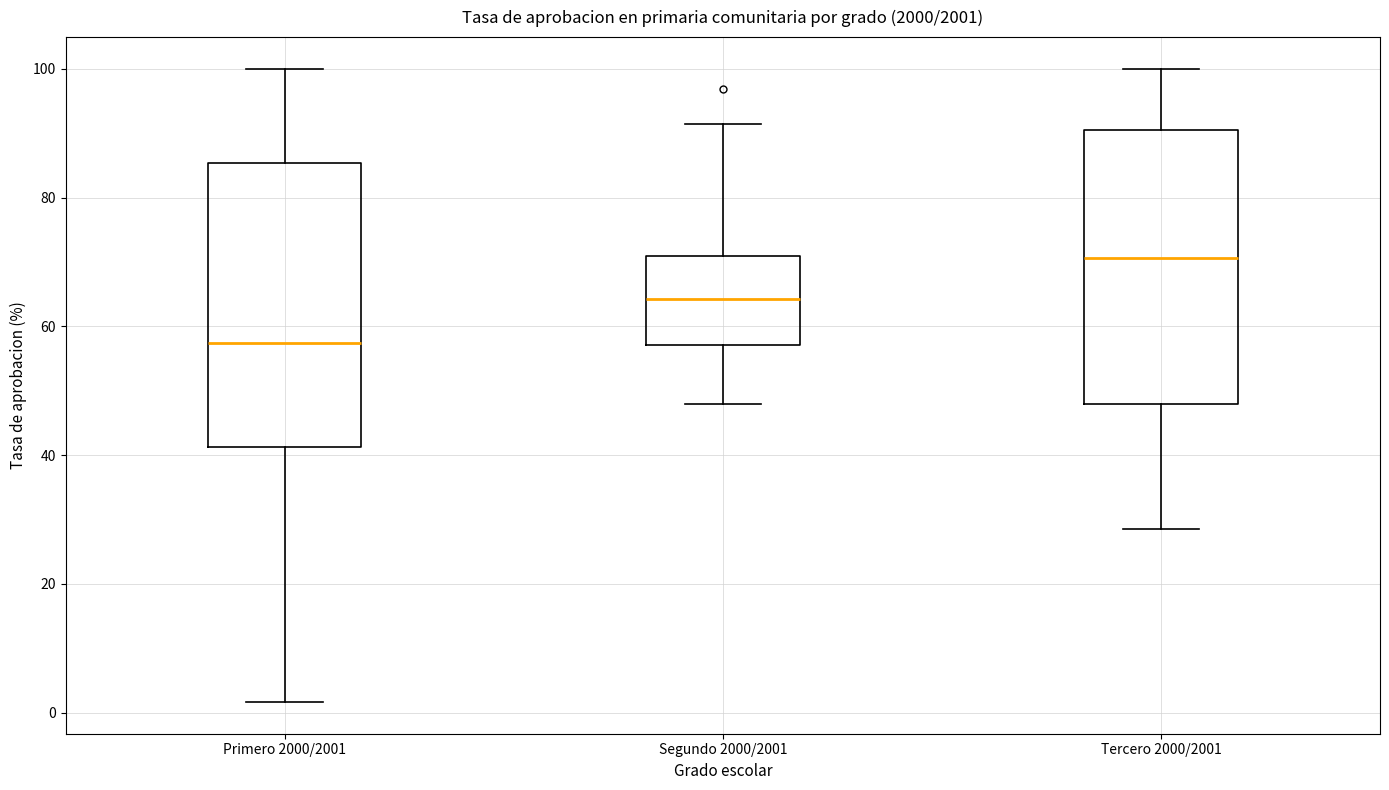

Reading left to right, transcribe this box plot: for each box, give where its median line is, the range the box spans, and where its two whiskers end, as read against the y-axis. The values are not printed on the chart, so give them approximately, as read against the axis.

Primero 2000/2001: median 58, box 42 to 86, whiskers 2 to 100
Segundo 2000/2001: median 64, box 58 to 70, whiskers 48 to 92
Tercero 2000/2001: median 70, box 48 to 90, whiskers 28 to 100